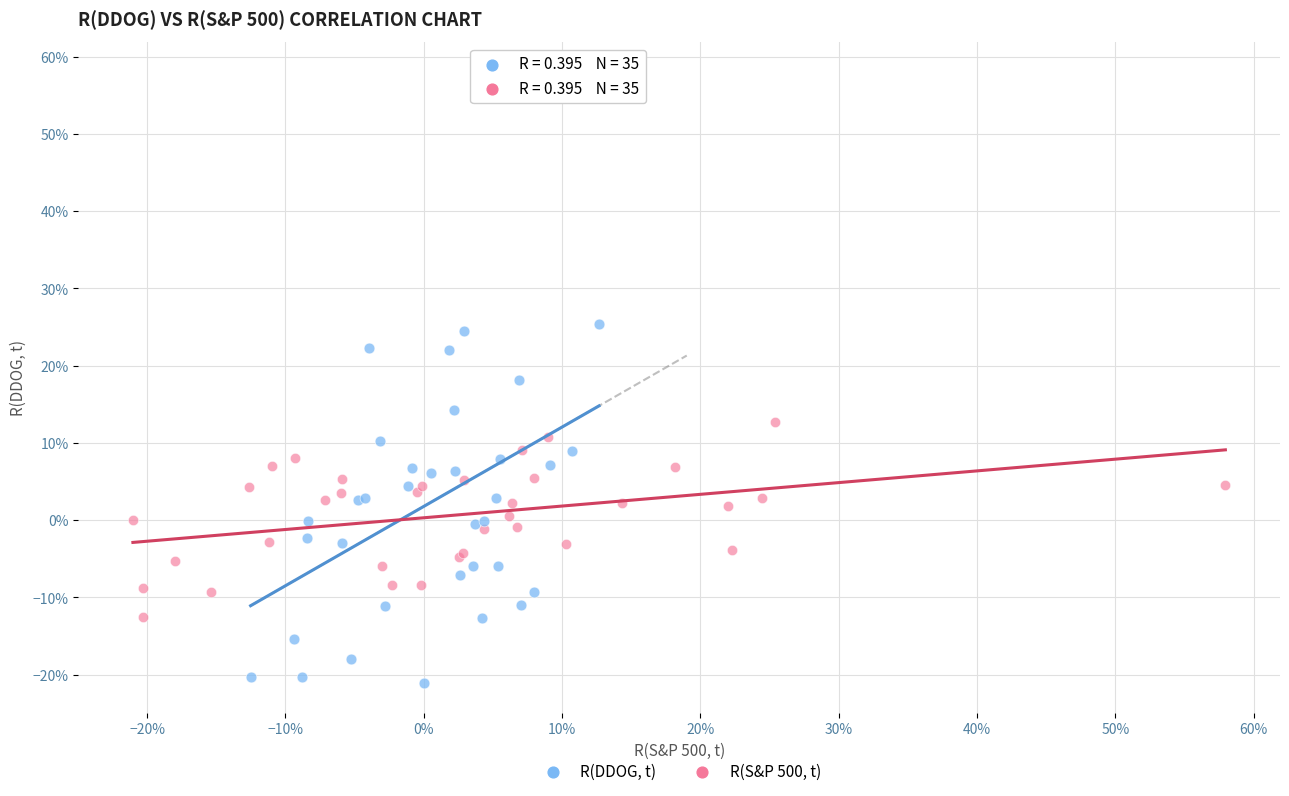

What are all the series names shown in the legend?

R(DDOG, t), R(S&P 500, t)